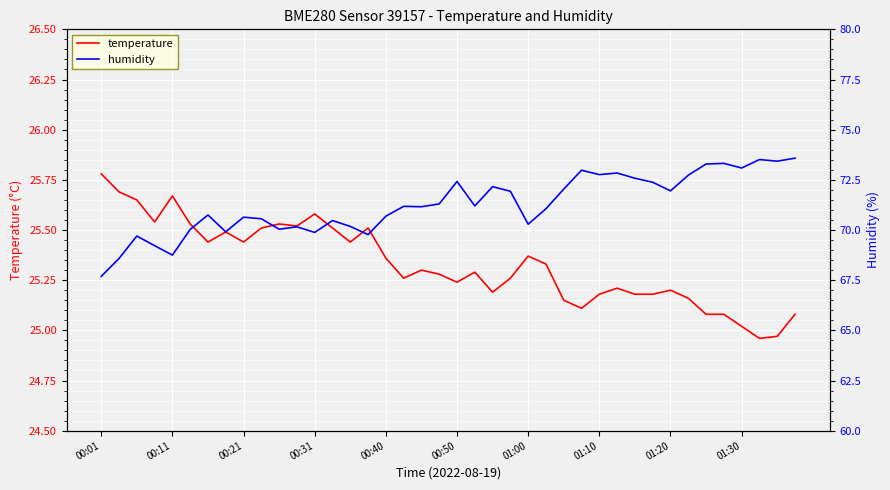

What is the maximum value for temperature?

25.8